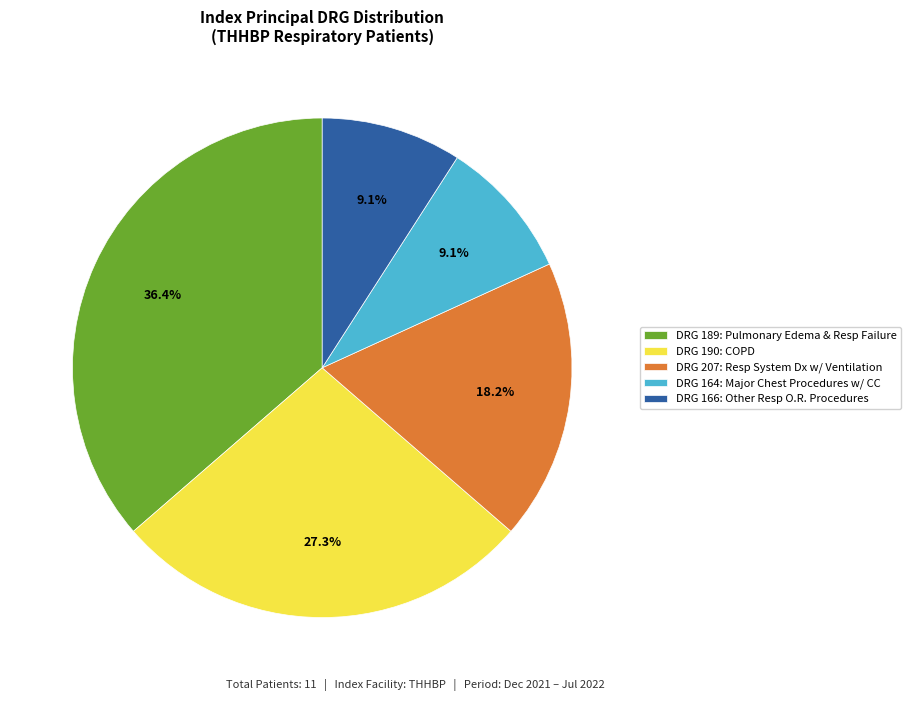

What portion of the pie excludes DRG 164: Major Chest Procedures w/ CC?

90.9%